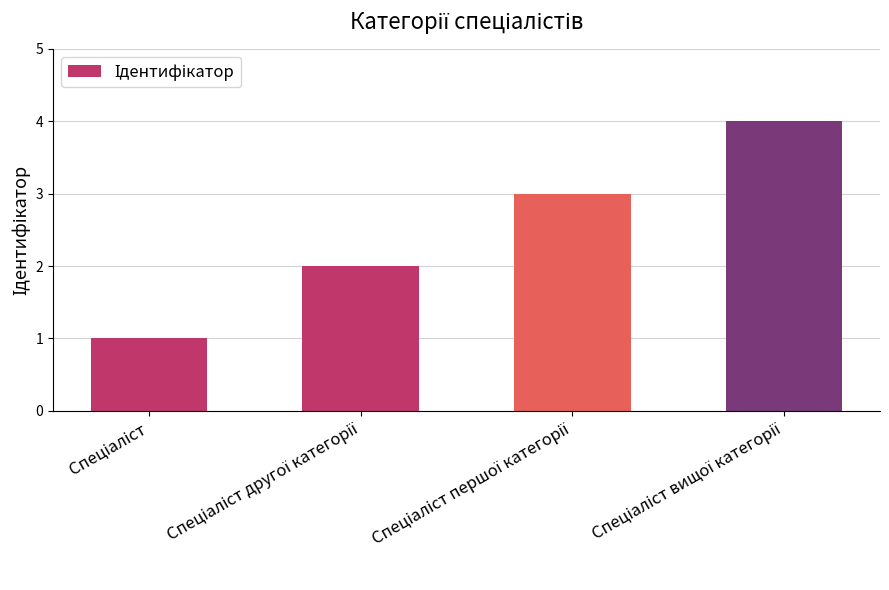

What is the maximum value shown in the chart?

4